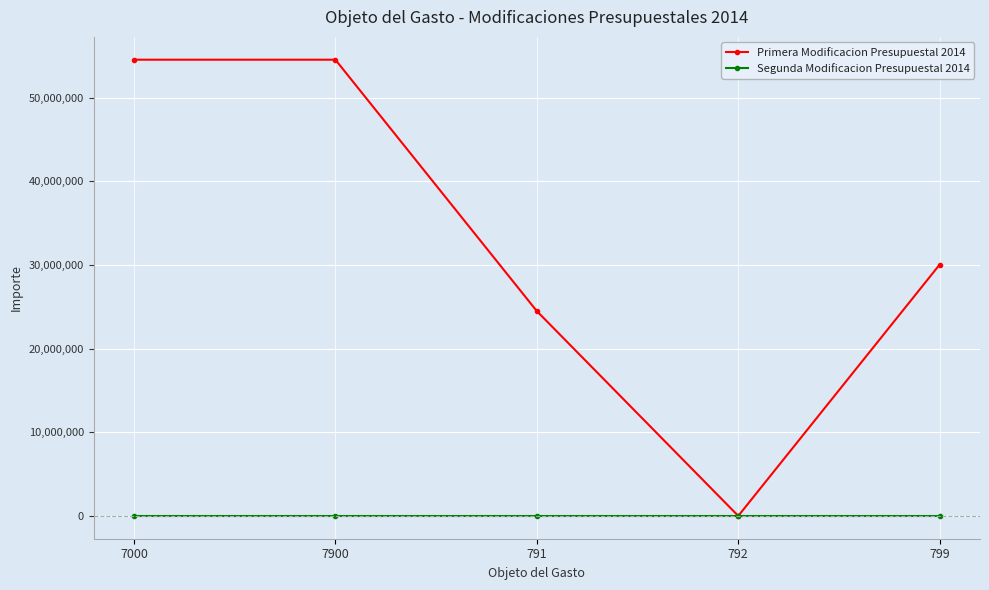

At which label is Primera Modificacion Presupuestal 2014 closest to 27270309?

791